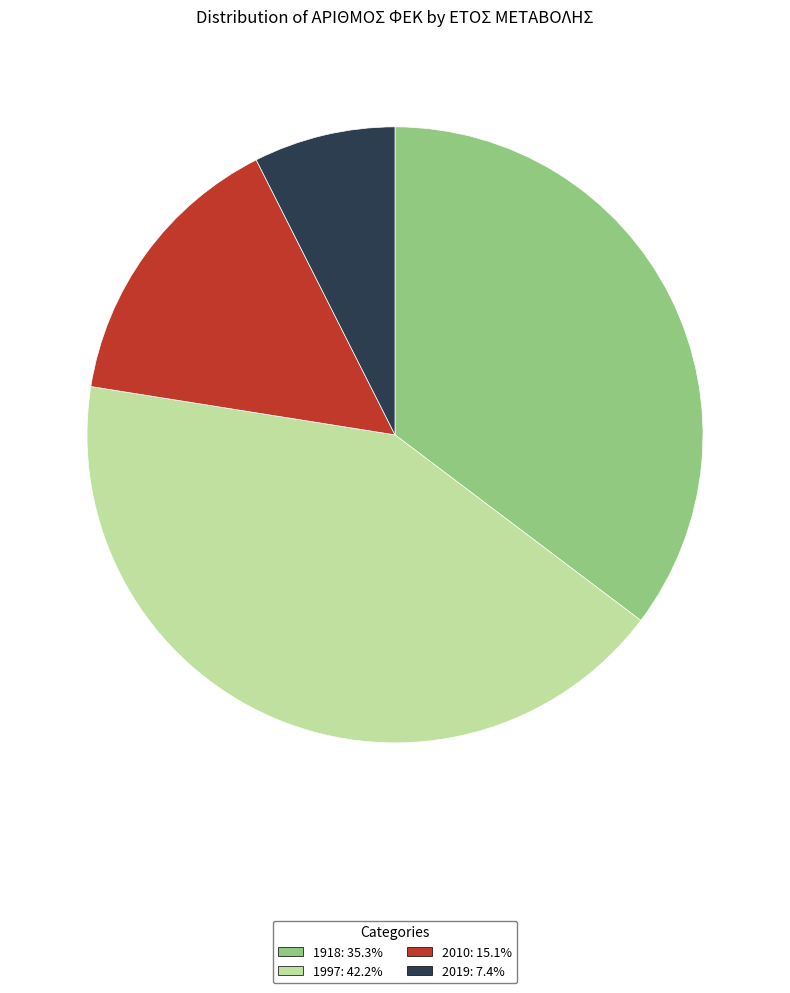

Is the sum of 1997 and 1918 greater than half?

Yes